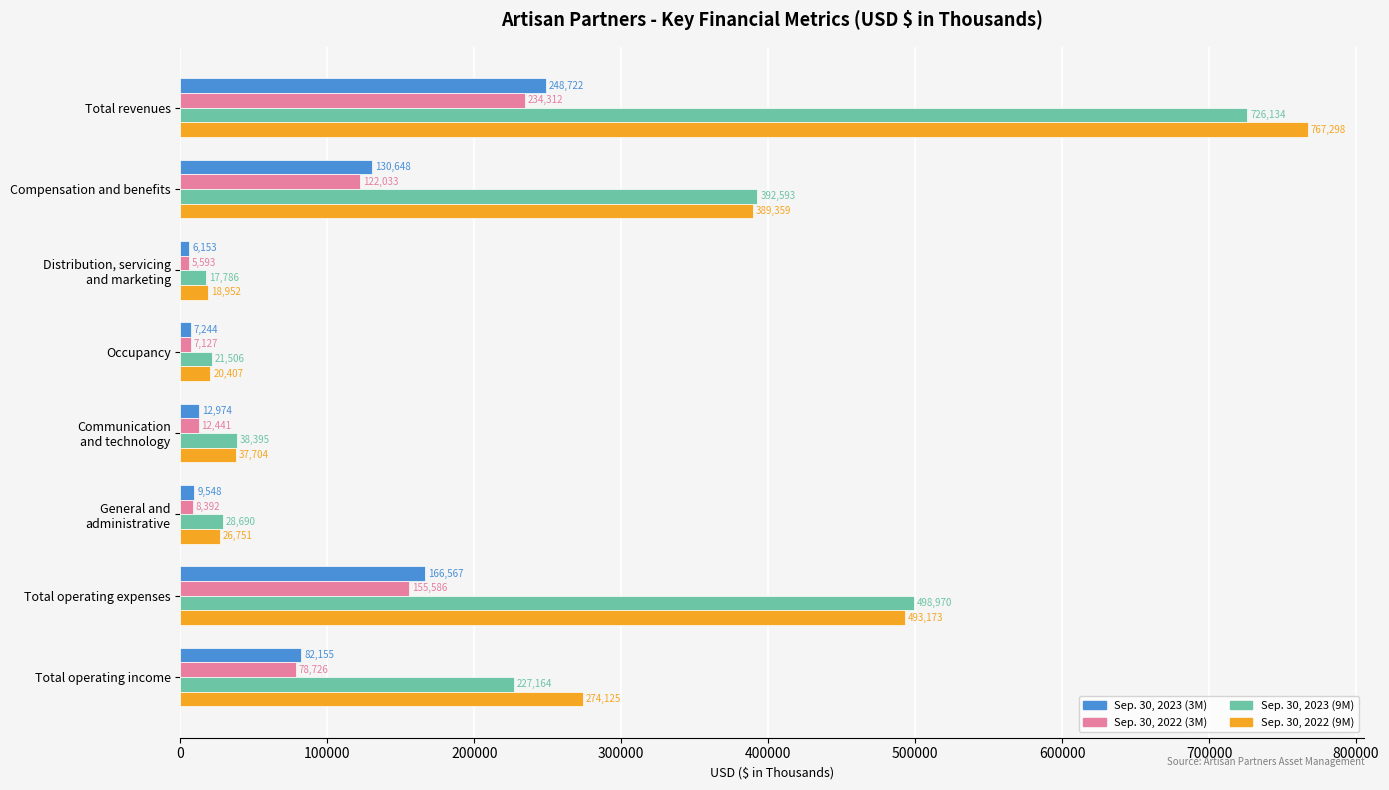

Which category has the highest value in the Sep. 30, 2023 (3M) series?

Total revenues